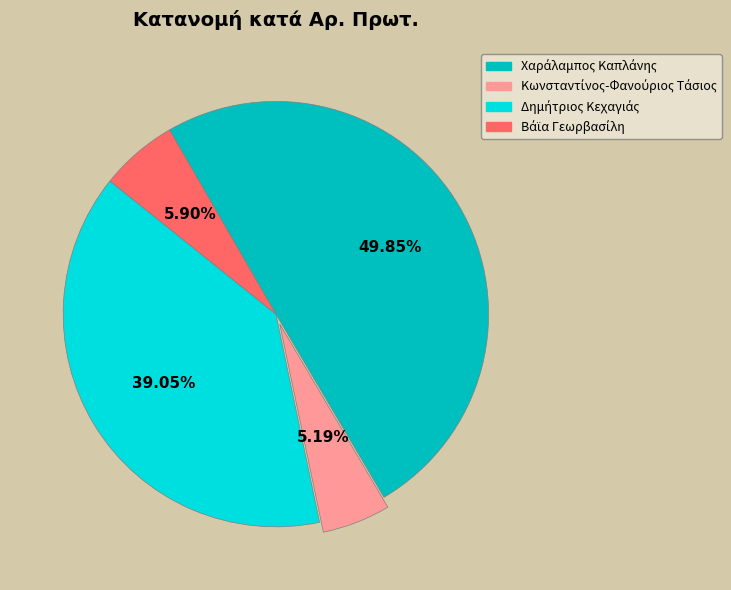

Count the number of slices in the pie.

4